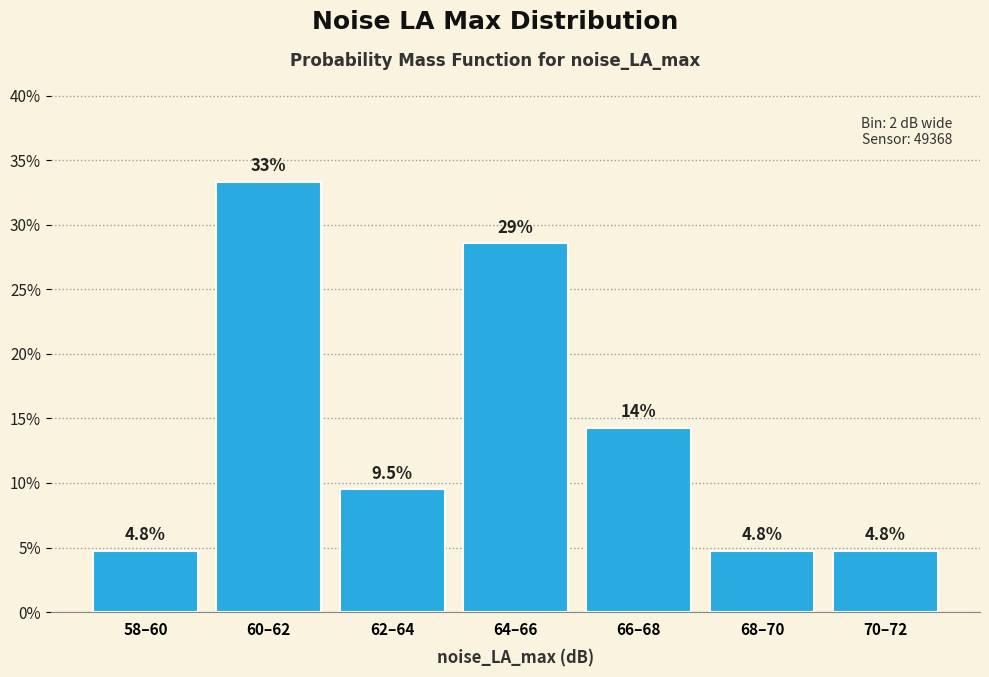

Reading left to right, extract all data points from this chart.

4.8	33.3	9.5	28.6	14.3	4.8	4.8